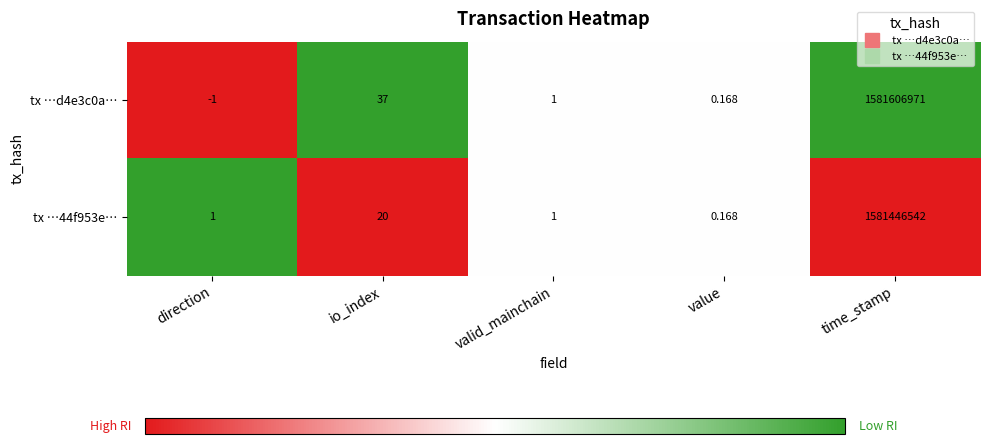

Where is tx …44f953e… nearest to the value 790723271?

io_index